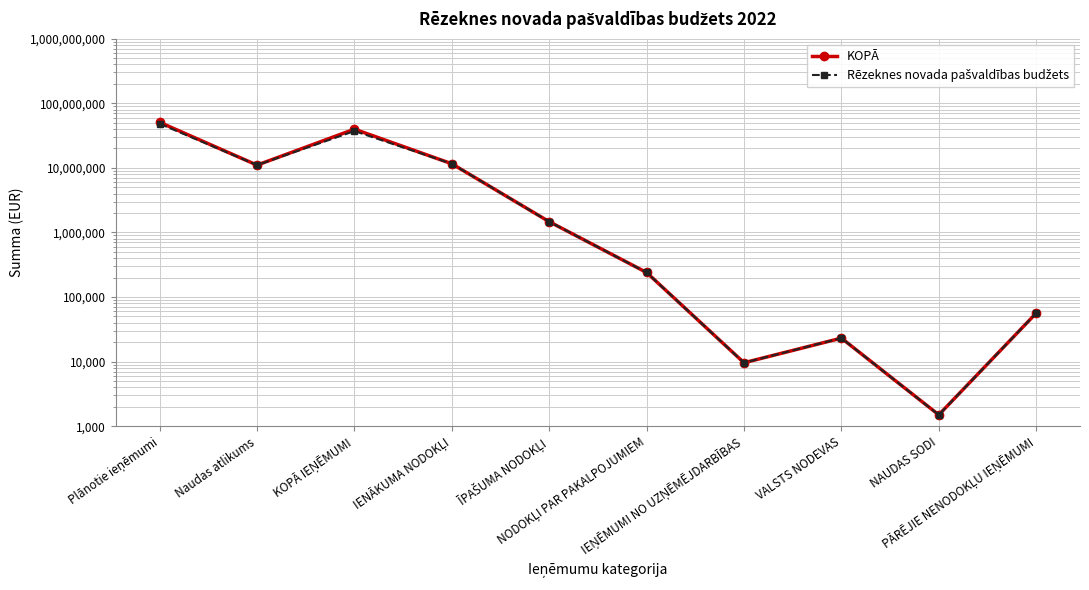

At how many categories does at least one series exceed 17358177?

2